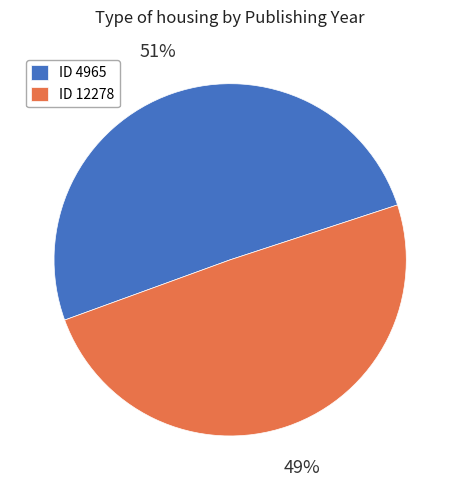

How many slices are in this pie chart?

2